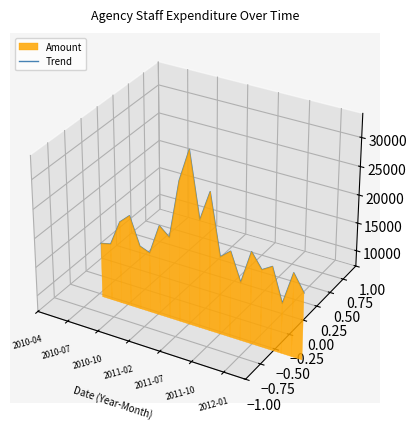

The value at 11 is 0.0. True or false?

False